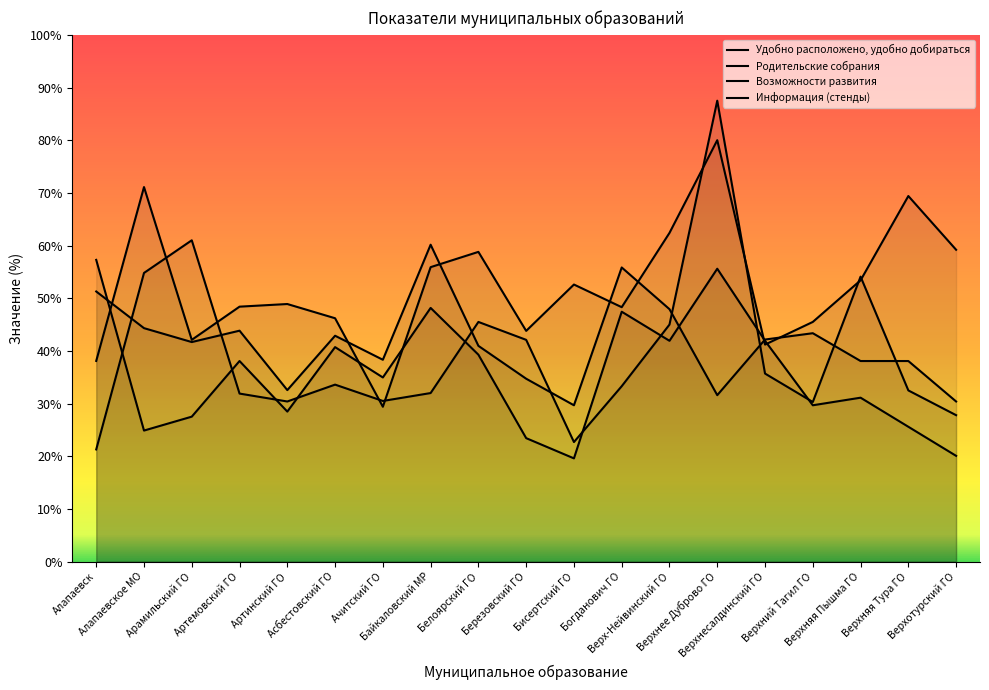

The value of Удобно расположено, удобно добираться at Верхняя Тура ГО is 54.4. True or false?

False